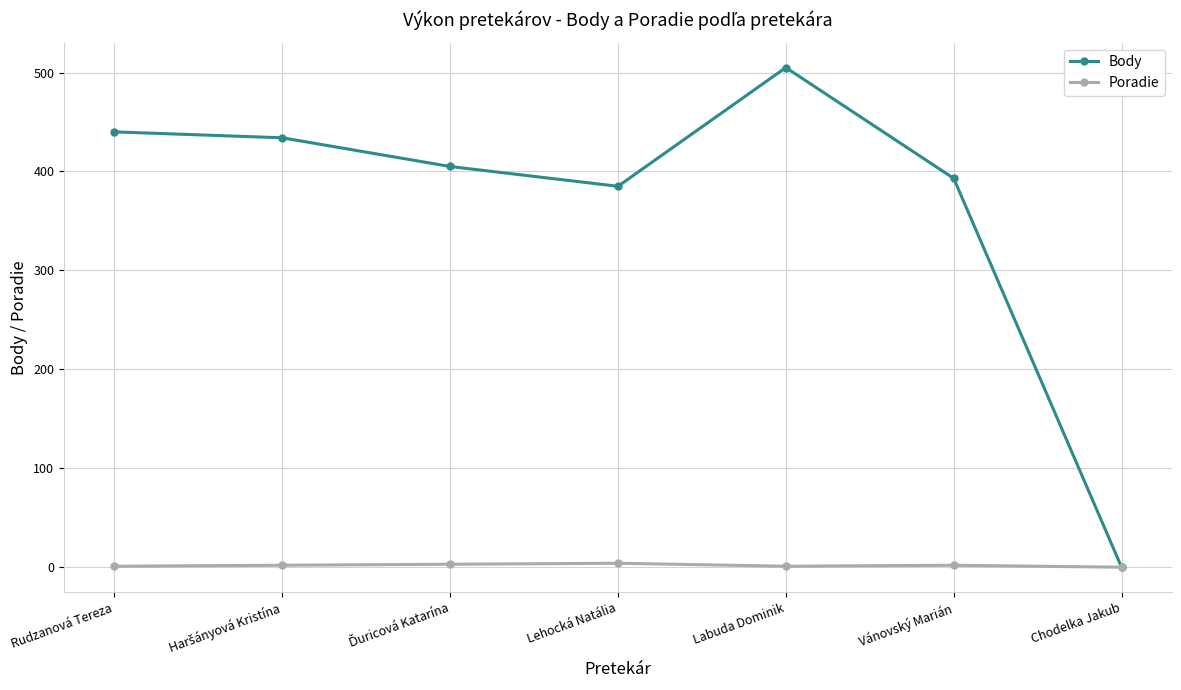

Which label corresponds to the largest value in the chart?

Labuda Dominik